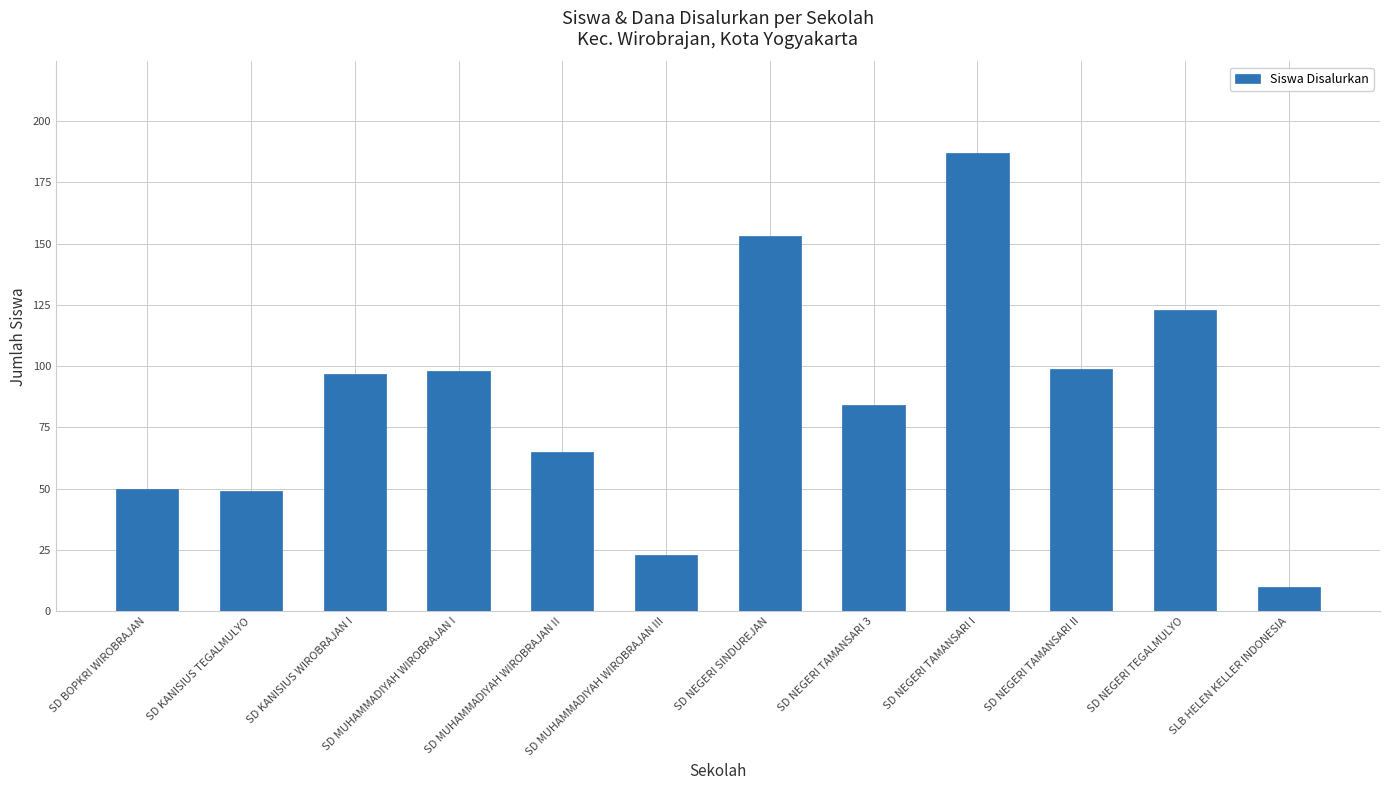

What is the ratio of the value at SD BOPKRI WIROBRAJAN to the value at SD MUHAMMADIYAH WIROBRAJAN I?

0.5